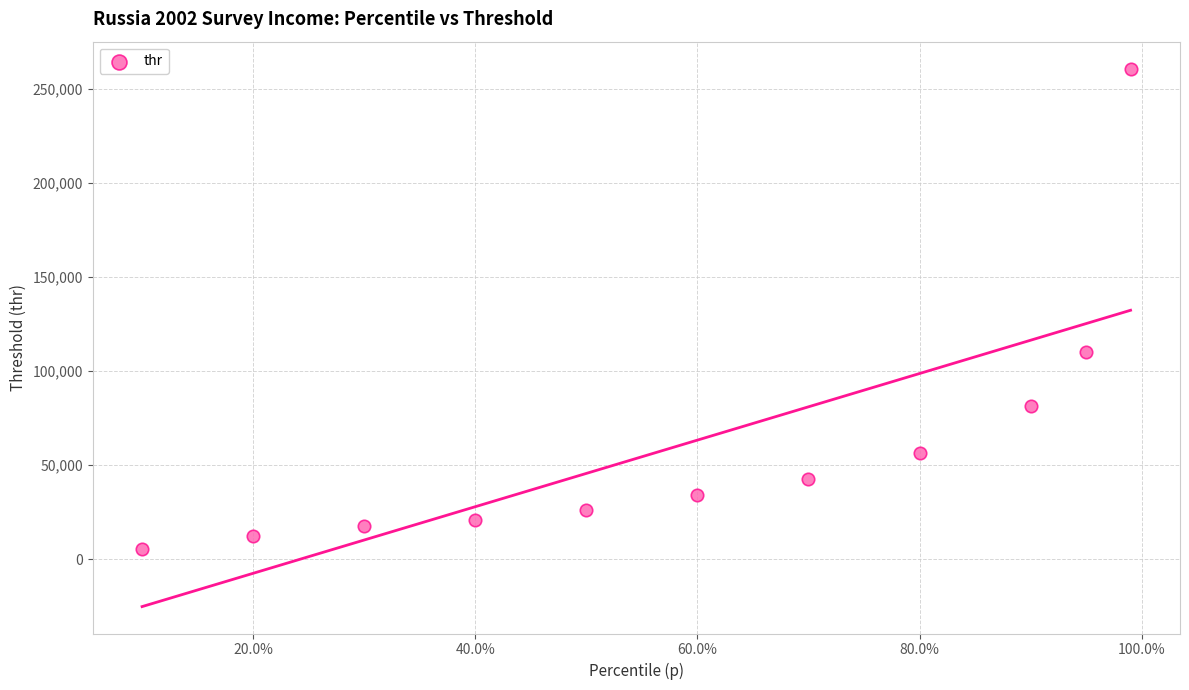

What is the range of Y values (max minus min)?

255372